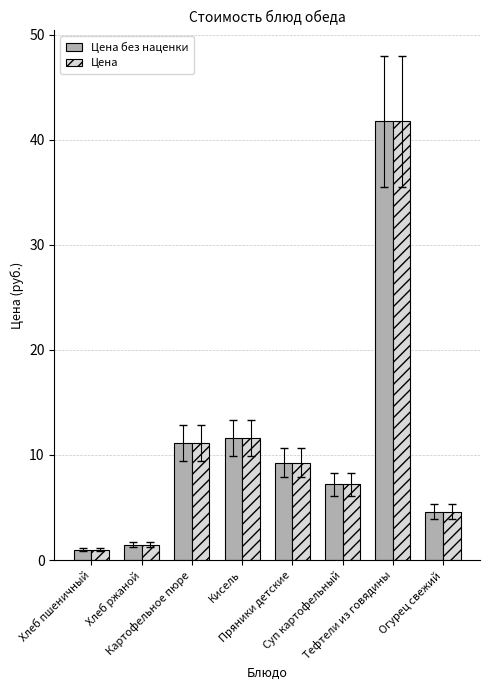

Reading left to right, list all the values displayed in this chart.

Цена без наценки: 1.0	1.5	11.1	11.6	9.2	7.2	41.7	4.6
Цена: 1.0	1.5	11.1	11.6	9.2	7.2	41.7	4.6